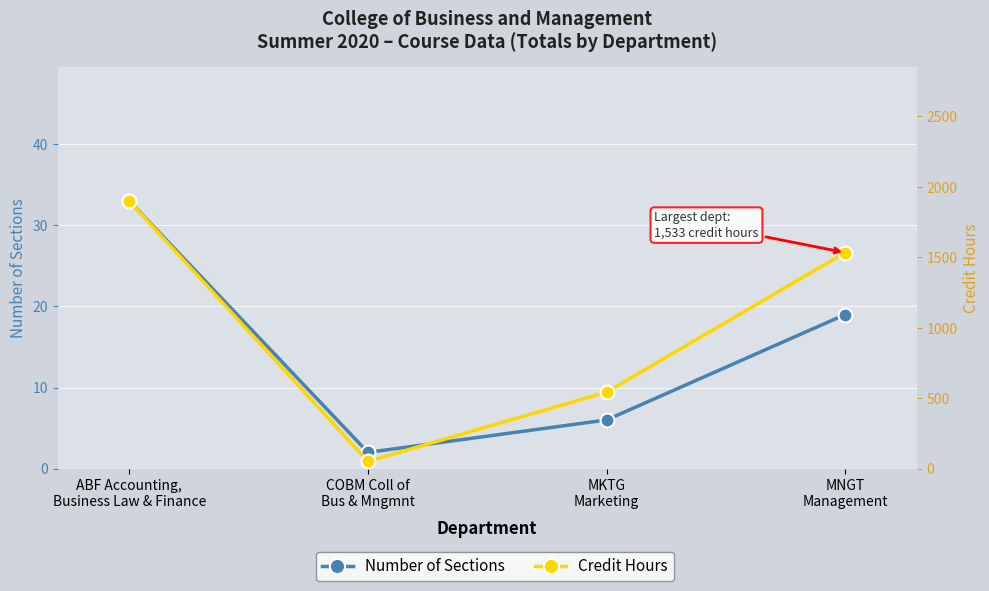

What is the total value across all series at MNGT
Management?

1552